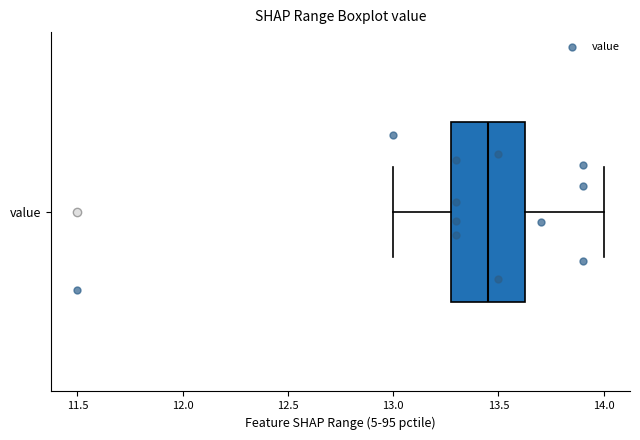

Transcribe this box plot: give where the median line is, the range the box spans, and where the two whiskers end, as read against the x-axis. The values are not printed on the chart, so give them approximately, as read against the axis.

median 13.45, box 13.30 to 13.65, whiskers 13.00 to 14.00